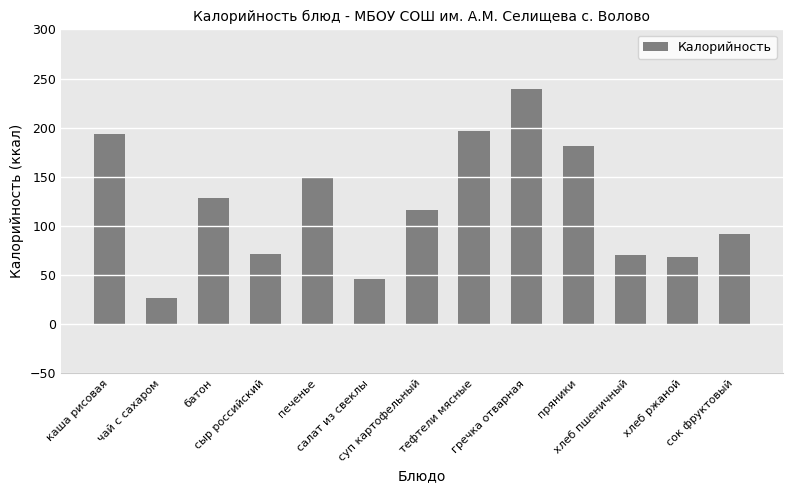

How many values are below 115?

6